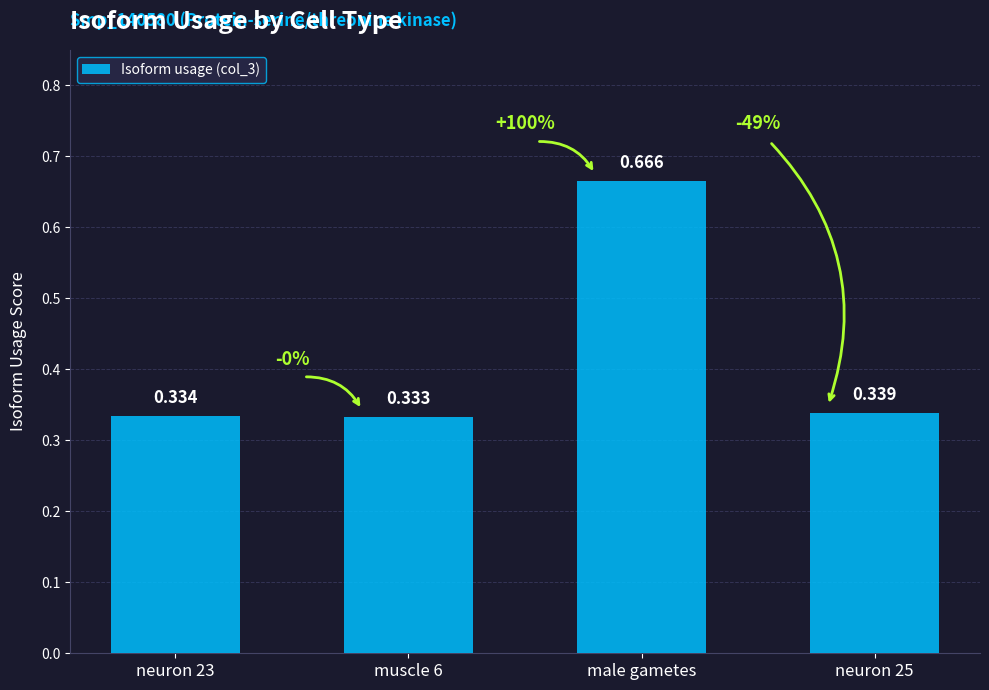

What is the change in value from muscle 6 to male gametes?

+0.3